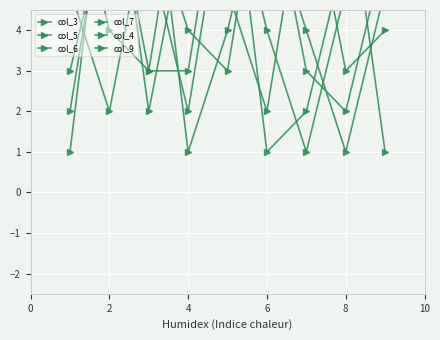

At how many categories does at least one series exceed 5?

9